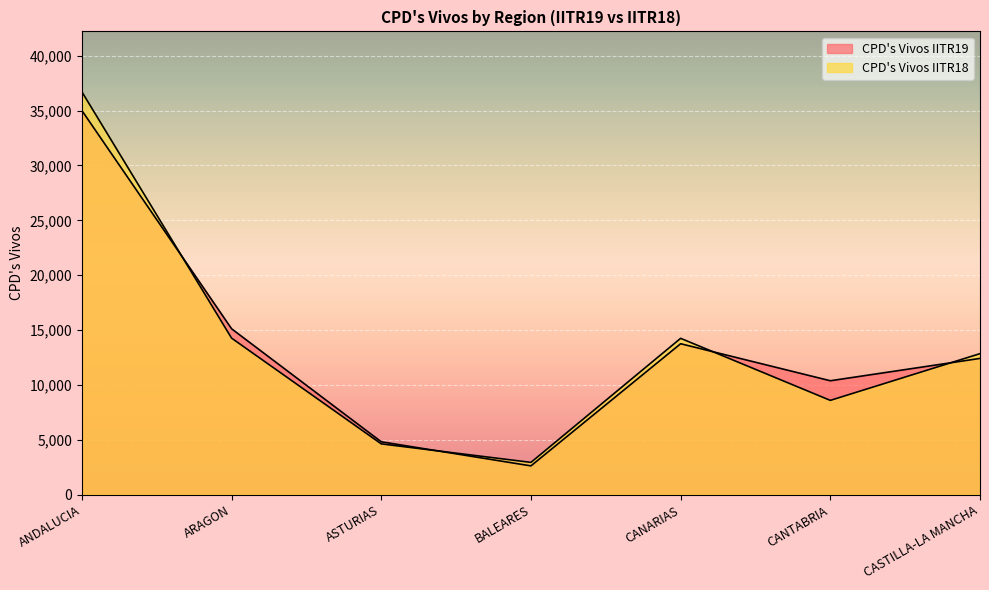

At which label is CPD's Vivos IITR19 closest to 18819?

ARAGON